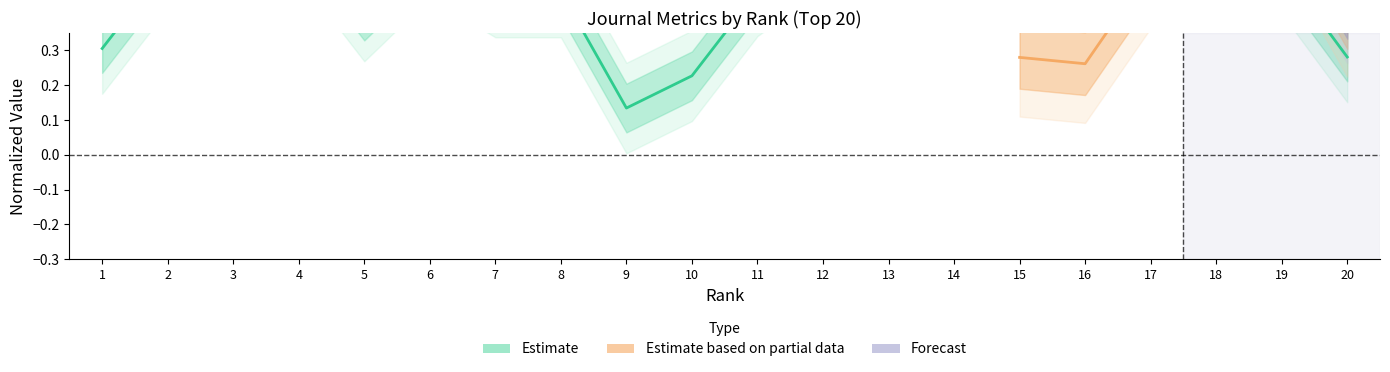

Rank the categories by value from lowest to highest.

9, 10, 20, 1, 5, 7, 8, 11, 18, 17, 3, 19, 2, 16, 6, 12, 13, 4, 14, 15